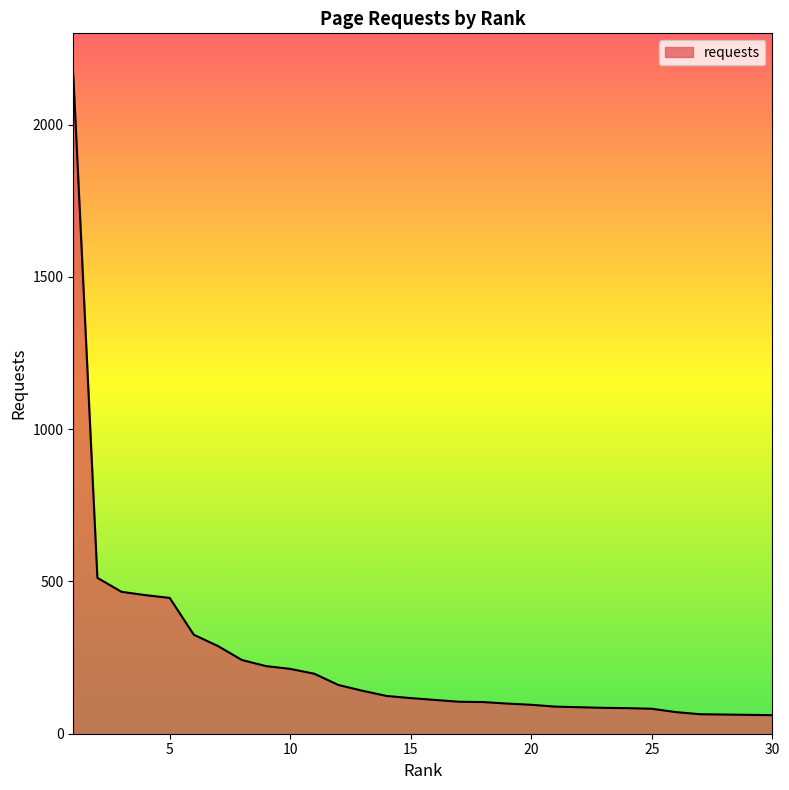

What is the minimum value shown in the chart?

61